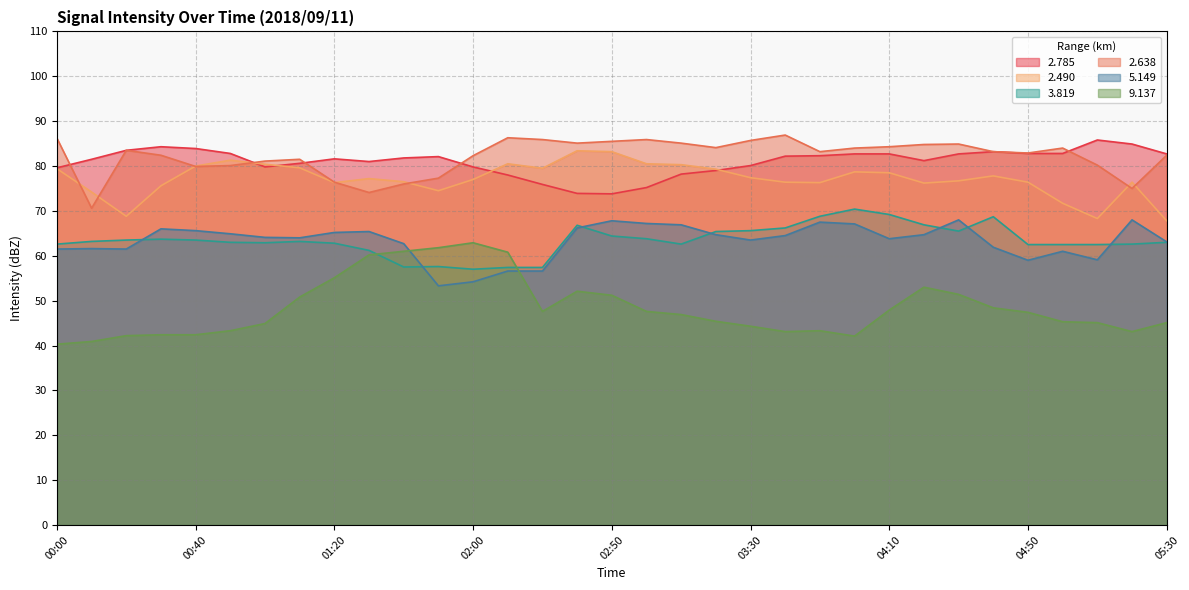

What is the sum of the 2.638 values at 01:50 and 03:50?

160.5